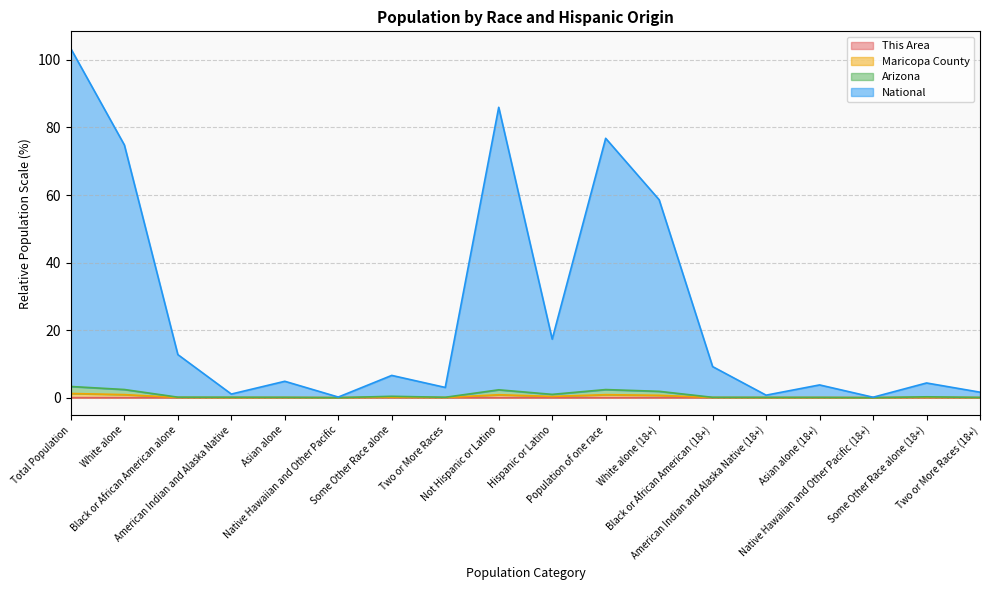

How many series are shown in this chart?

4